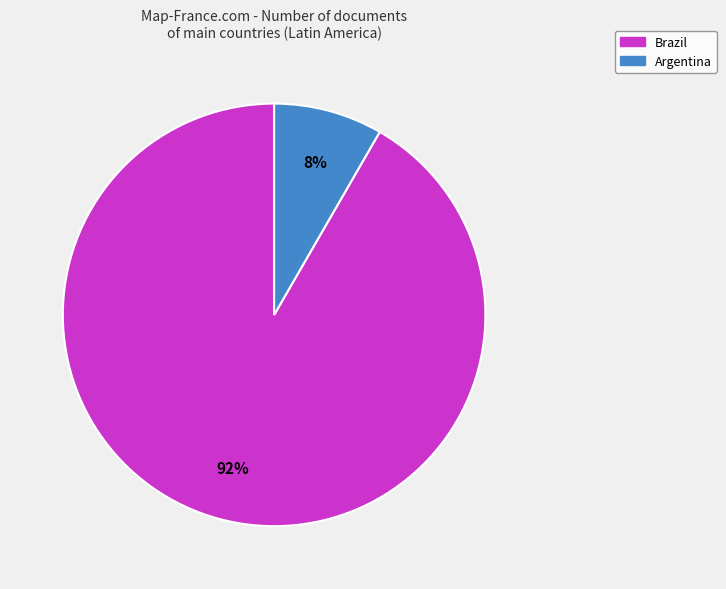

Which has a higher value, Brazil or Argentina?

Brazil